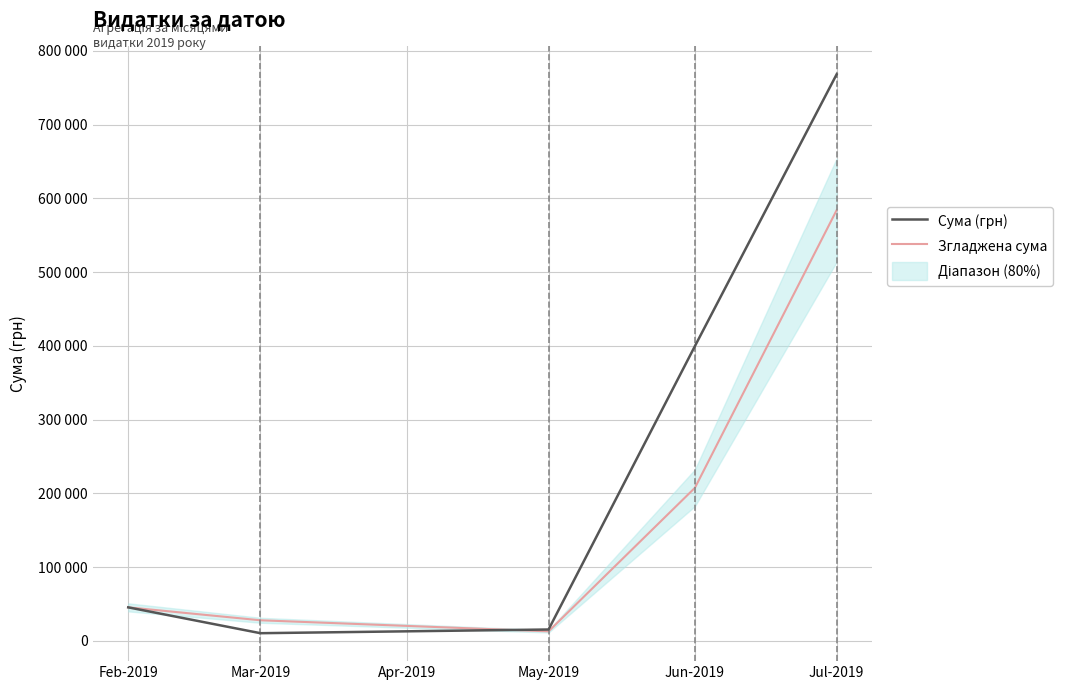

In Згладжена сума, how many points are lower than both neighbors (excluding endpoints)?

1